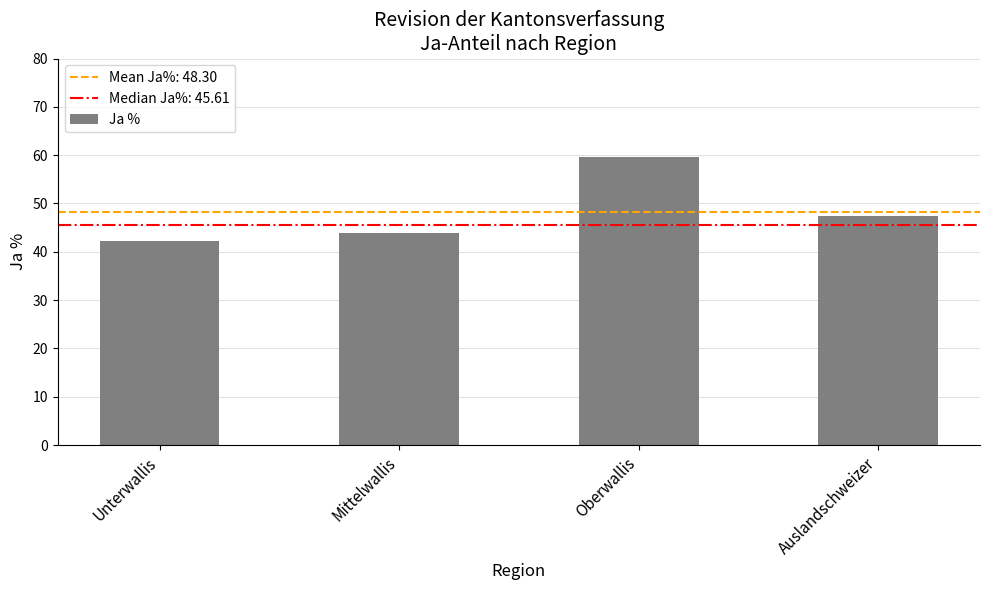

Rank the categories by value from highest to lowest.

Oberwallis, Auslandschweizer, Mittelwallis, Unterwallis